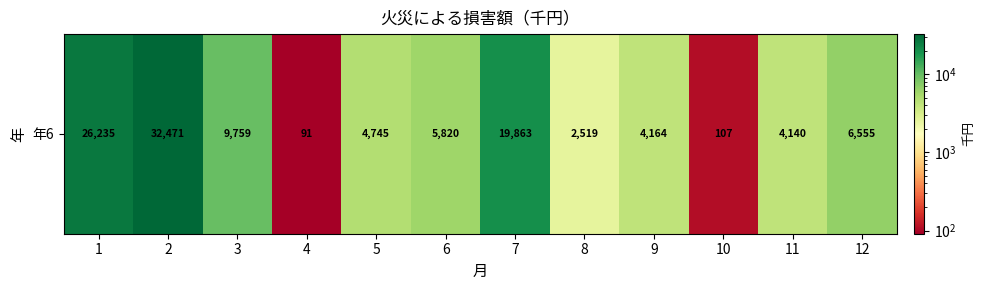

Where is the data nearest to the value 16281?

7